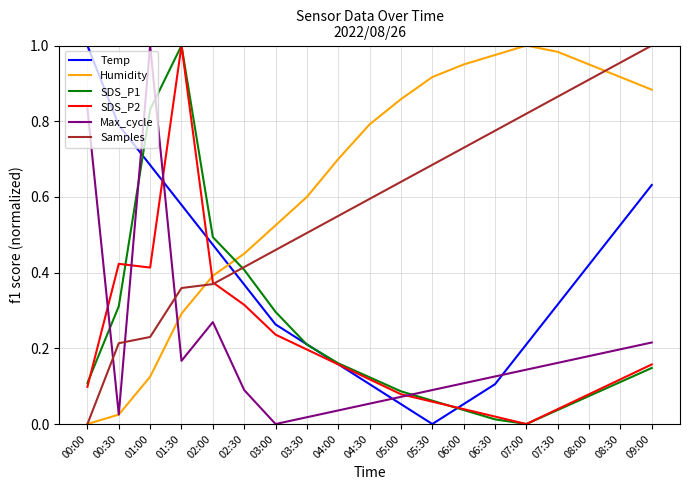

Which series changed the most between 02:30 and 03:30?

SDS_P1